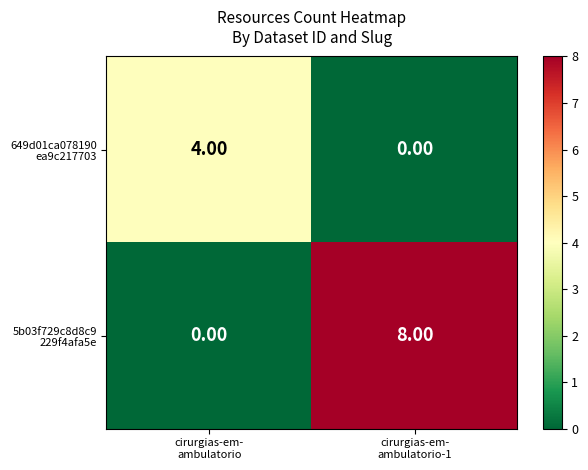

Which series has the largest total across all categories?

5b03f729c8d8c9 229f4afa5e